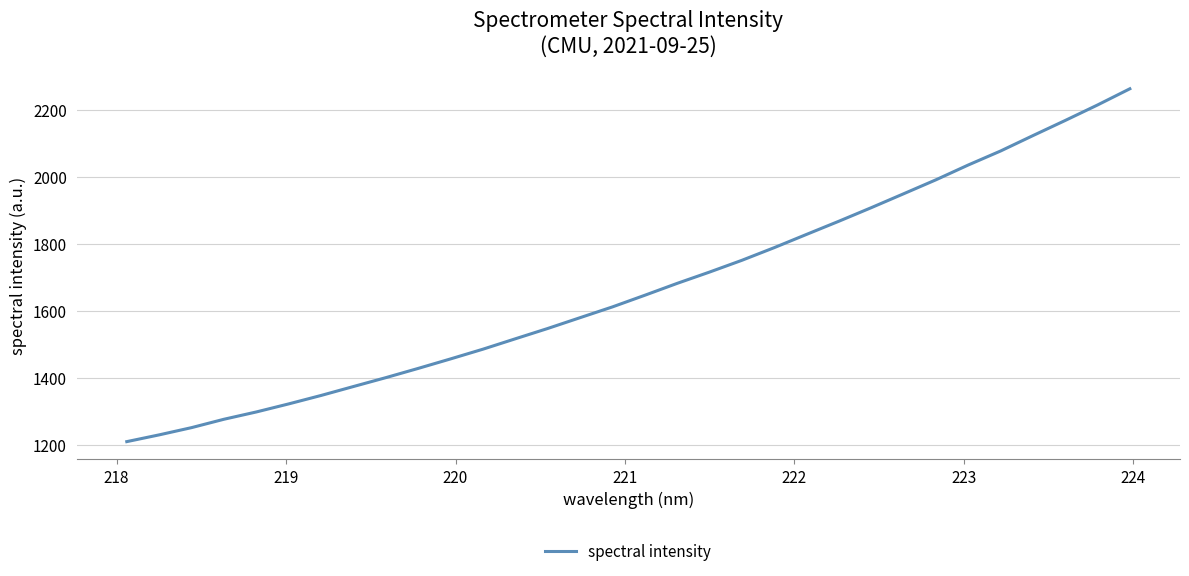

What is the smallest value displayed?

1209.3